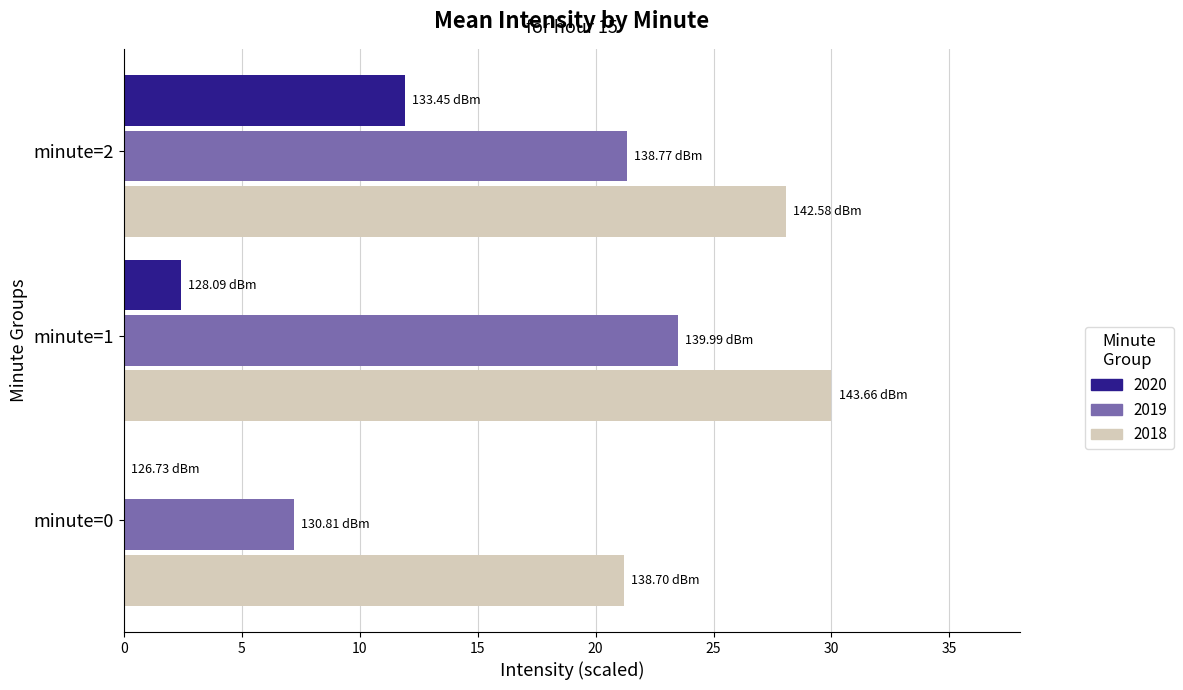

Which series has the largest total across all categories?

2018